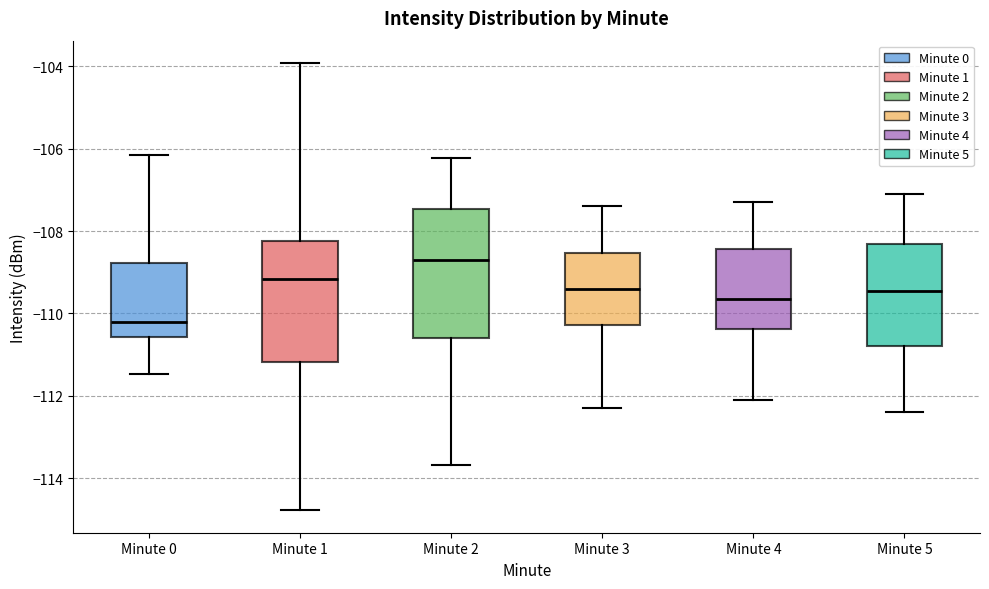

Reading left to right, transcribe this box plot: for each box, give where its median line is, the range the box spans, and where its two whiskers end, as read against the y-axis. The values are not printed on the chart, so give them approximately, as read against the axis.

Minute 0: median -110.2, box -110.6 to -108.8, whiskers -111.4 to -106.2
Minute 1: median -109.2, box -111.2 to -108.2, whiskers -114.8 to -104.0
Minute 2: median -108.6, box -110.6 to -107.4, whiskers -113.6 to -106.2
Minute 3: median -109.4, box -110.2 to -108.6, whiskers -112.2 to -107.4
Minute 4: median -109.6, box -110.4 to -108.4, whiskers -112.0 to -107.2
Minute 5: median -109.4, box -110.8 to -108.4, whiskers -112.4 to -107.0